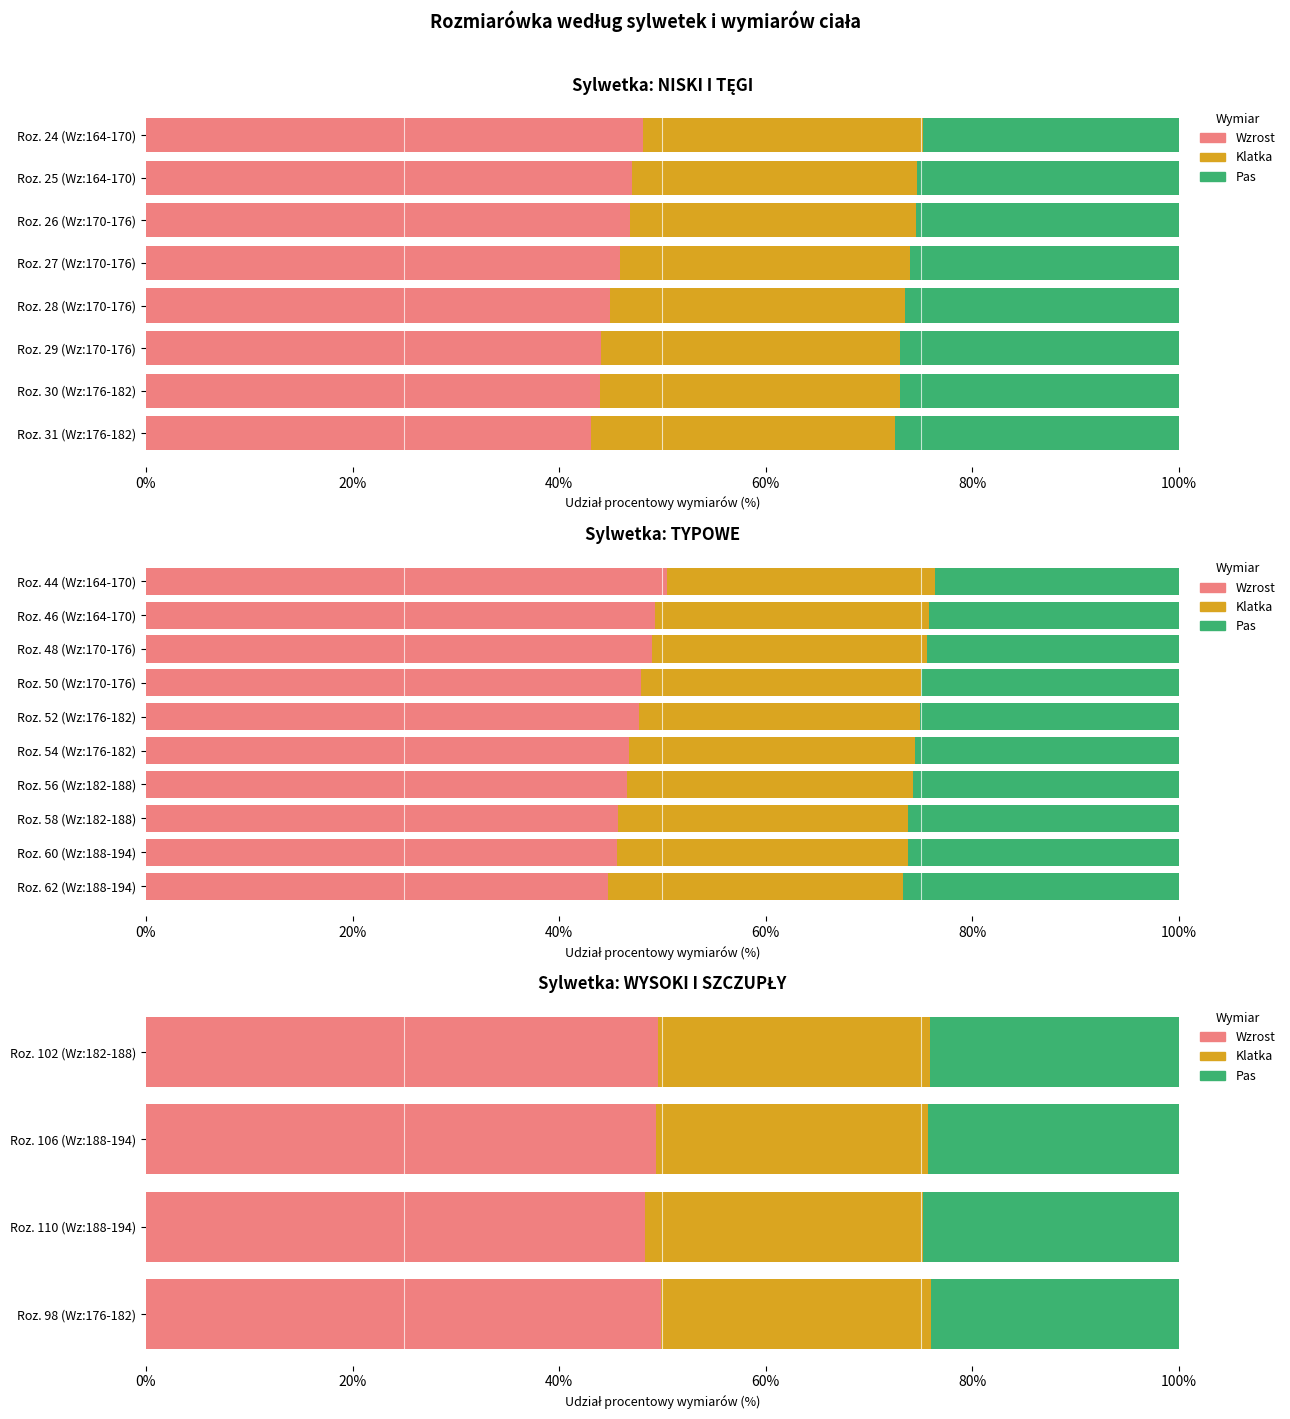

Which series changed the most between Roz. 102 (Wz:182-188) and Roz. 98 (Wz:176-182)?

Wzrost